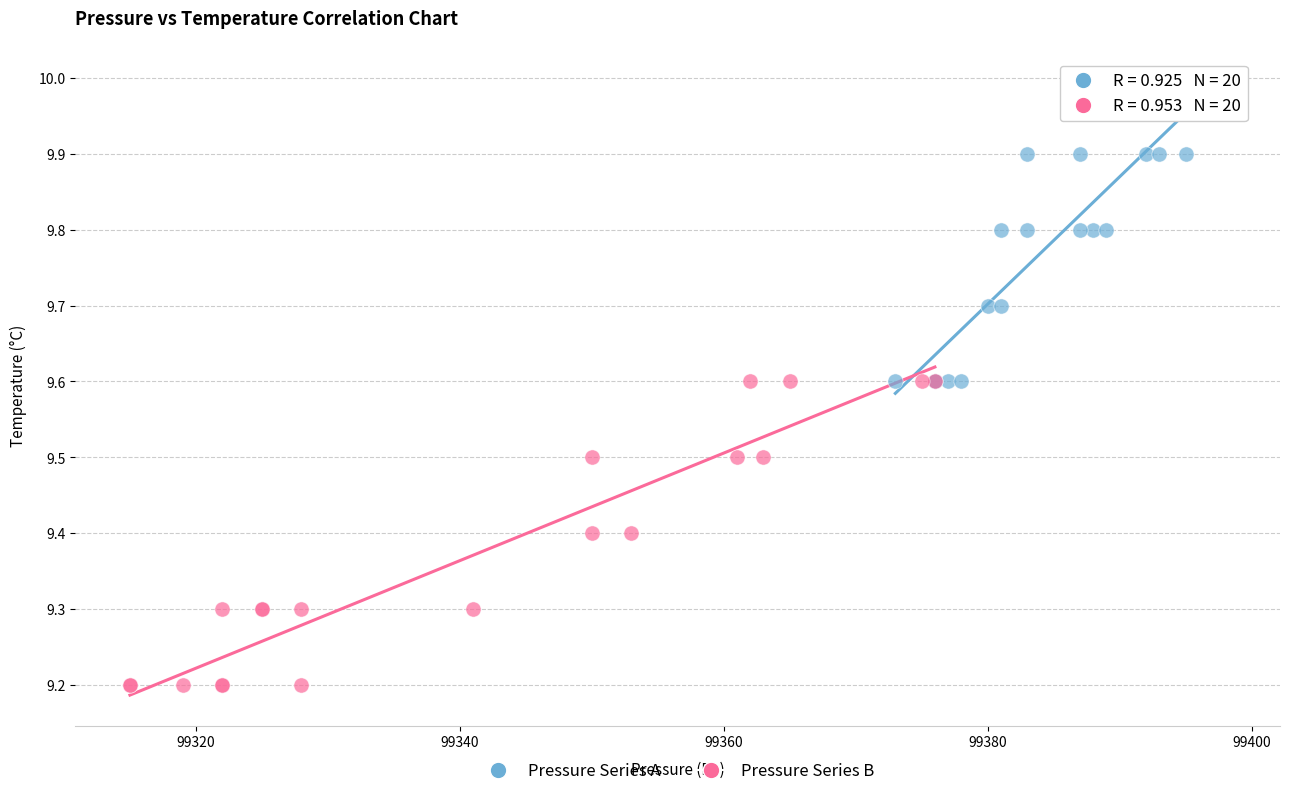

Which series reaches the minimum Y coordinate?

Pressure Series B